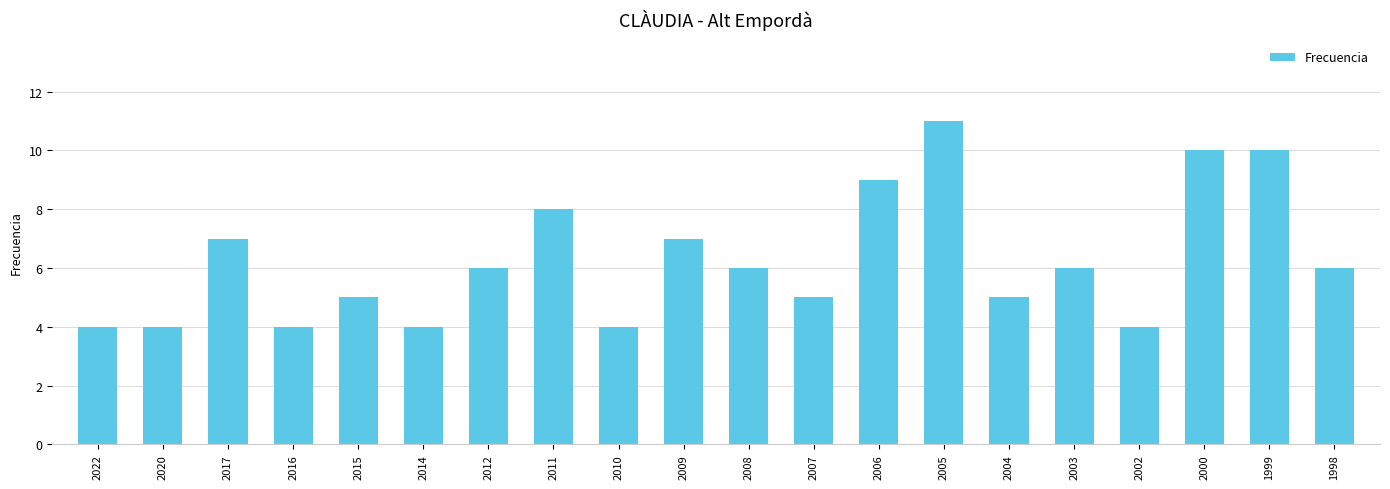

What value does the data have at 2006?

9